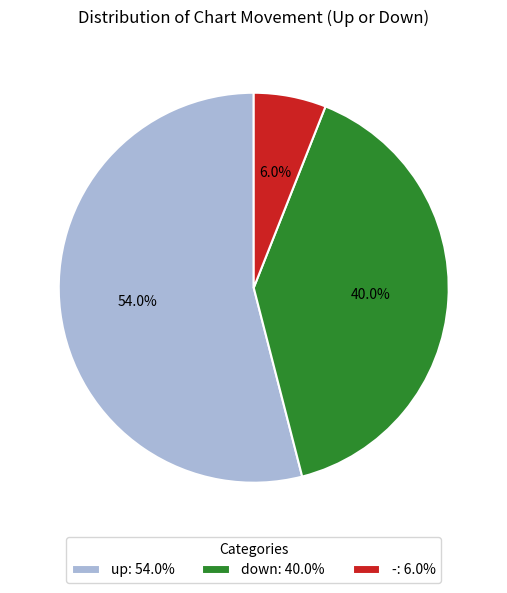

To the nearest percent, what portion does up represent?

54%